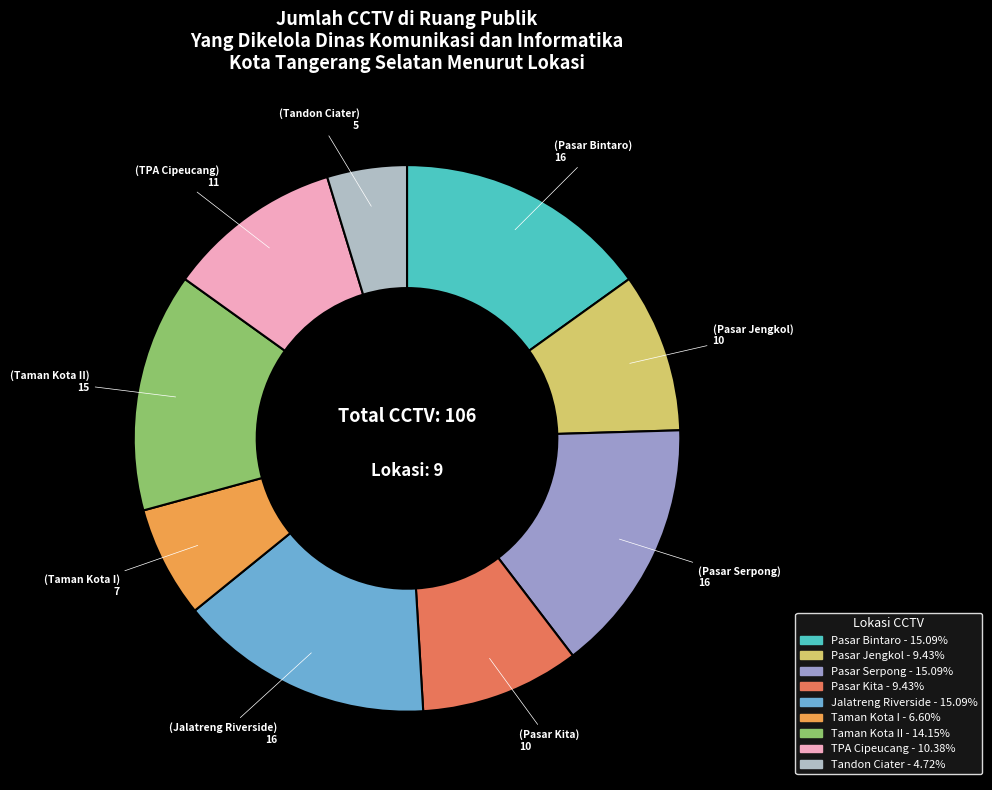

Is there a majority slice in this chart?

No